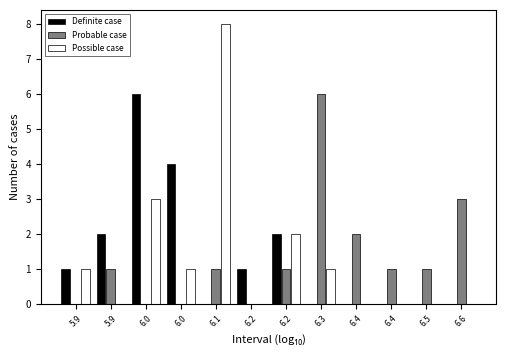

How many groups of bars are there?

12